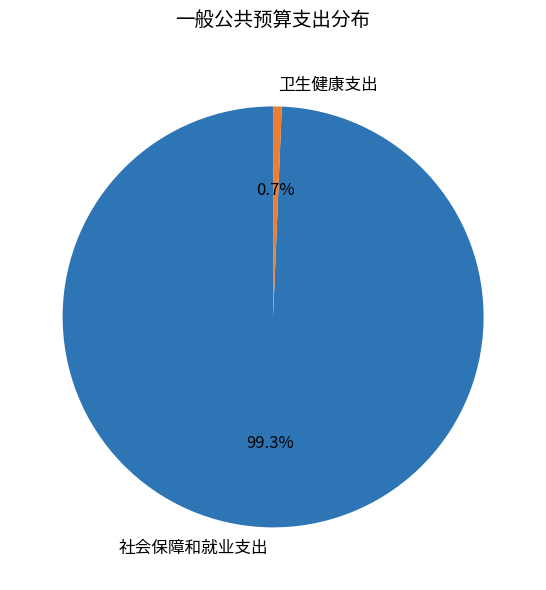

What is the smallest slice in the pie chart?

卫生健康支出